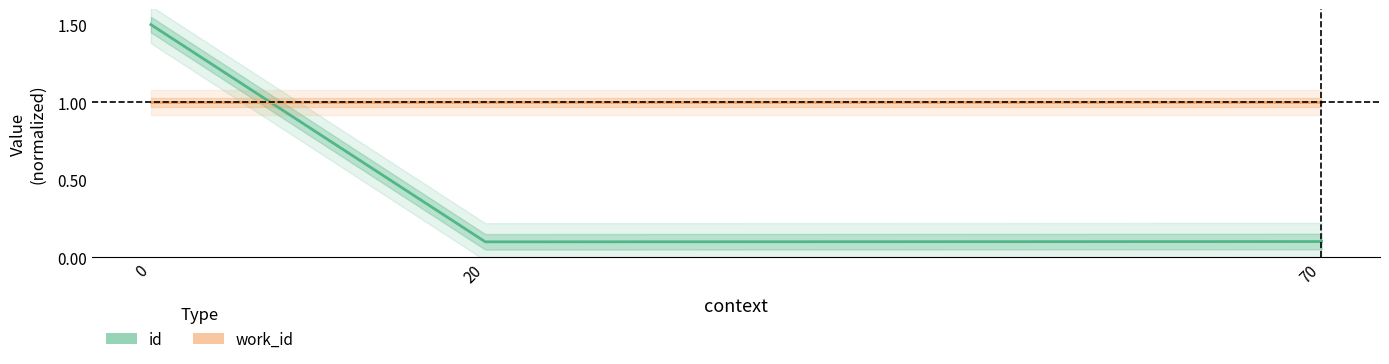

How many lines are shown in the chart?

2